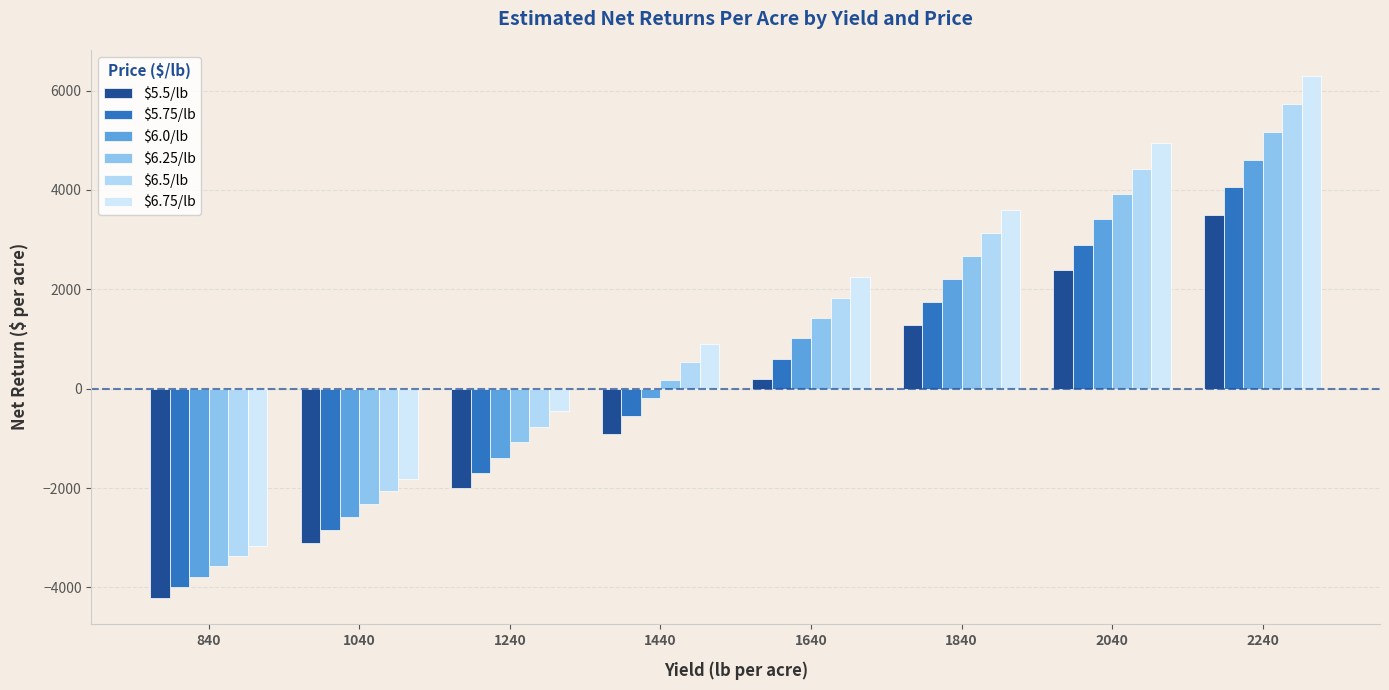

What is the average value of the $6.0/lb series?

412.1